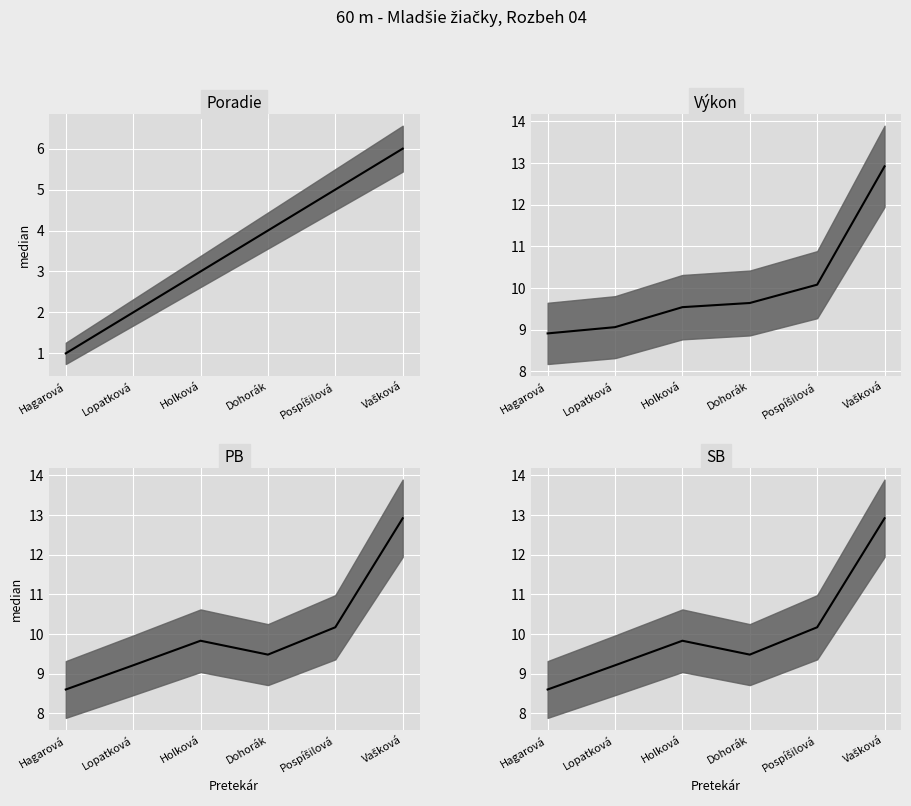

What is the sum of the Výkon median values at Dohorák and Vašková?

22.6